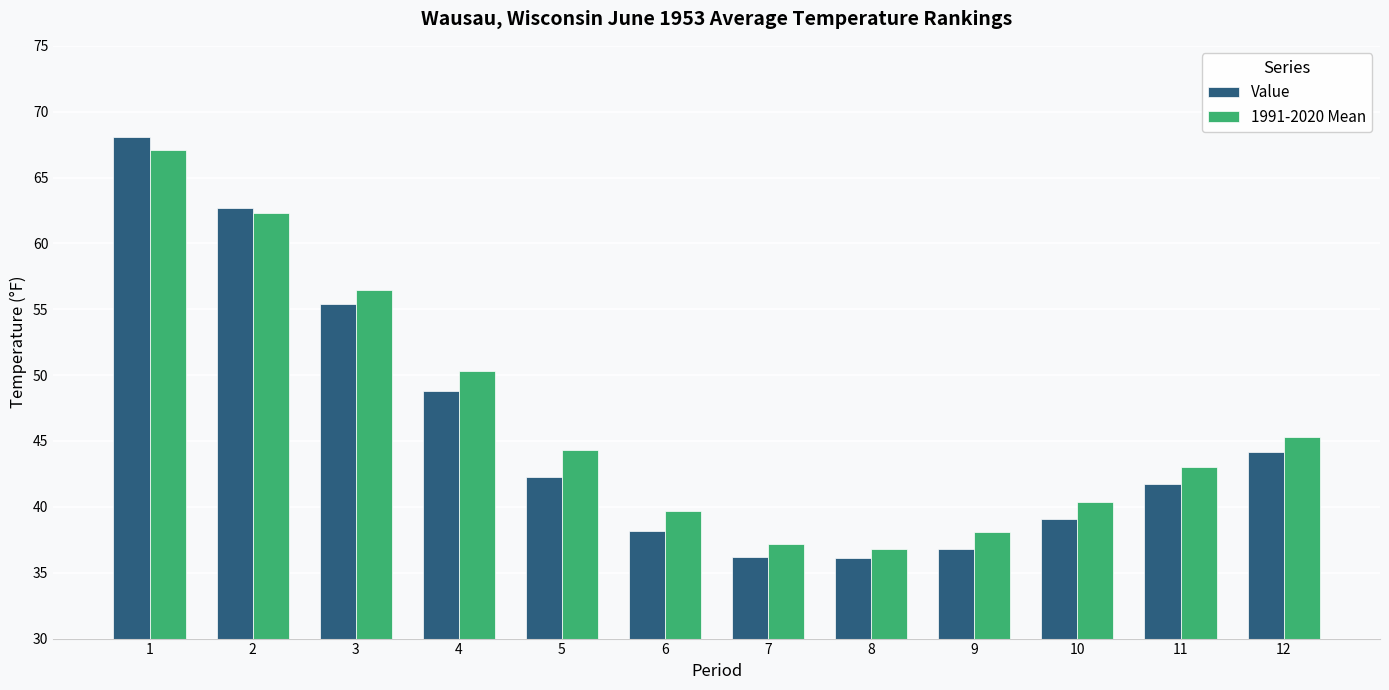

The 1991-2020 Mean series shows 62.3 at 2. True or false?

True